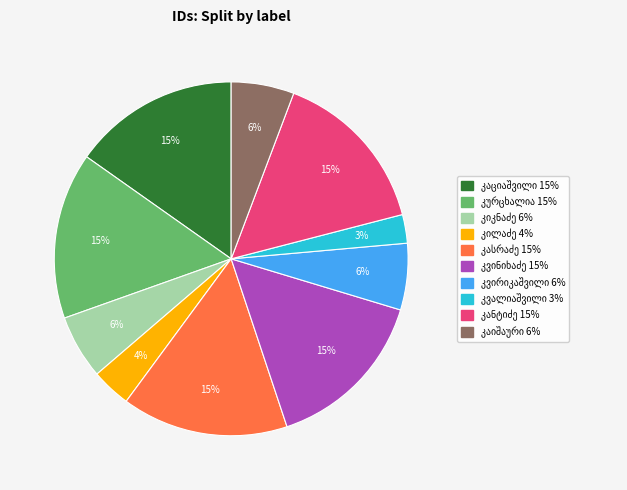

Does any single category account for the majority?

No